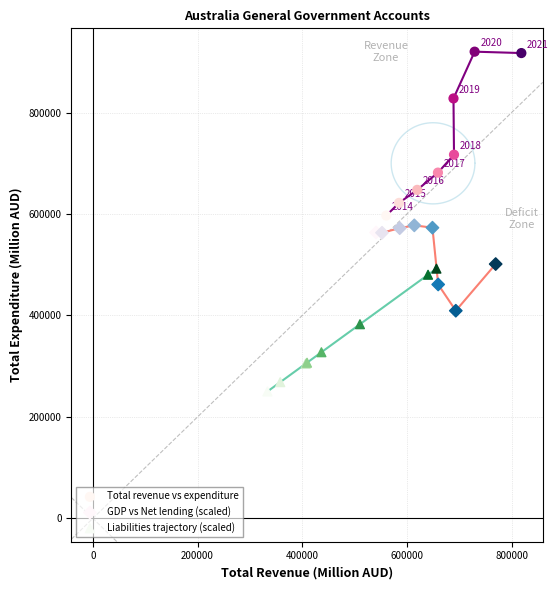

Which series contains the lowest Y value?

Liabilities trajectory (scaled)